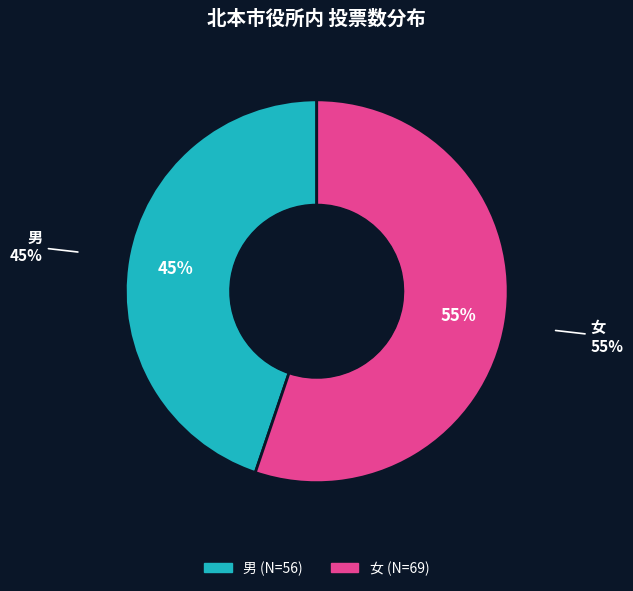

What is the majority slice?

女